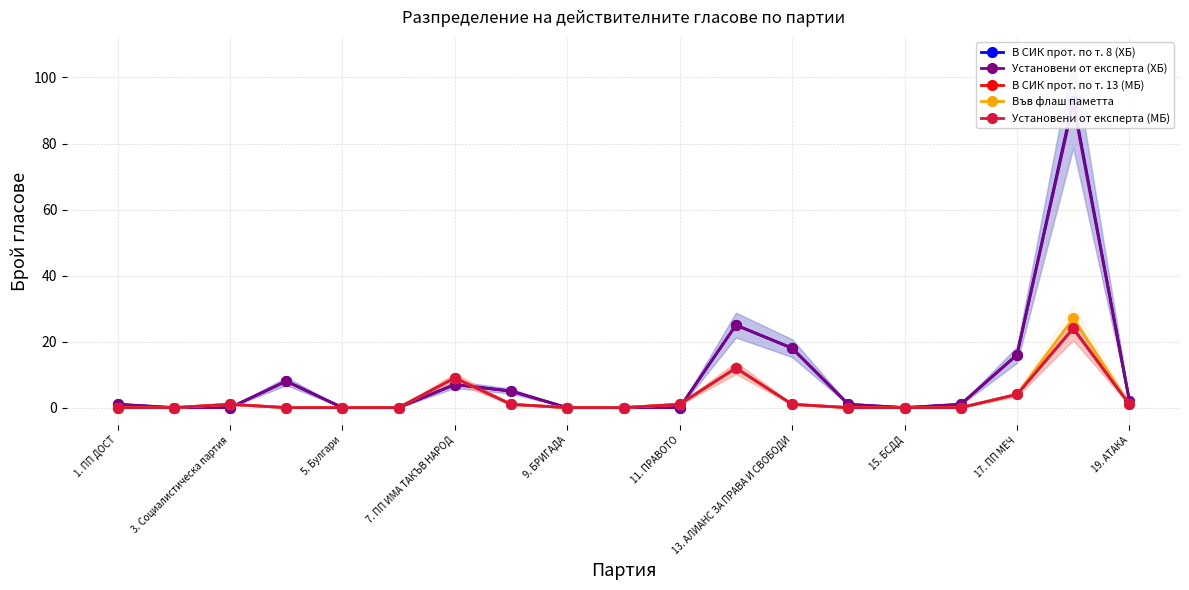

What is the difference between the second highest and second lowest values in the В СИК прот. по т. 13 (МБ) series?

12